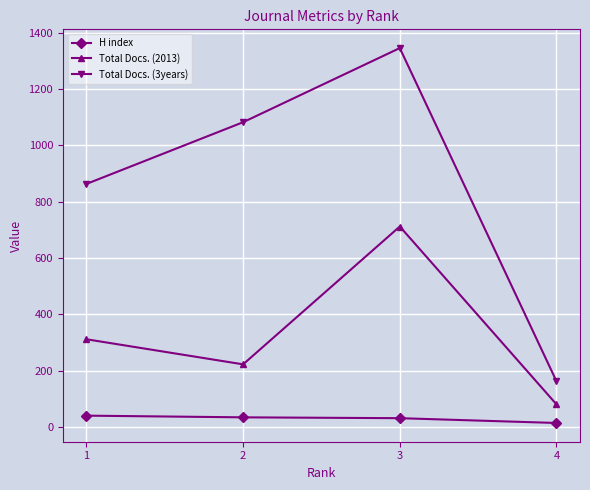

What is the difference between the maximum and minimum values in the H index series?

26